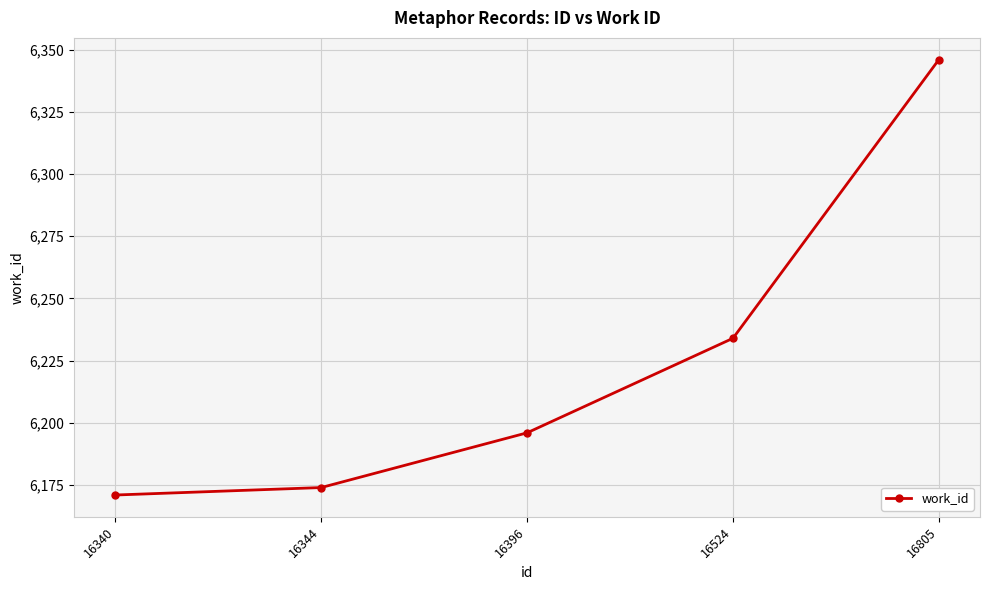

What is the sum of the values at 16344 and 16396?

12370